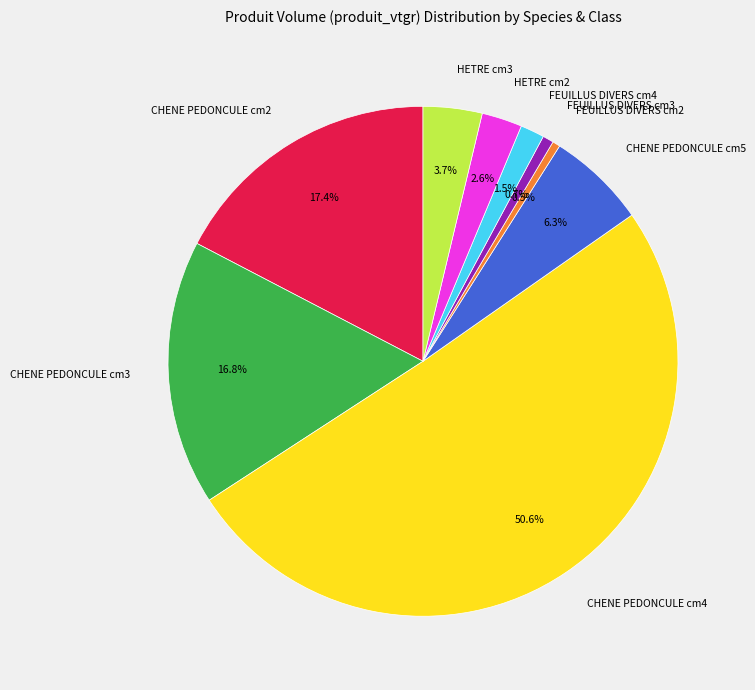

How much of the chart is everything except CHENE PEDONCULE cm3?

83.2%